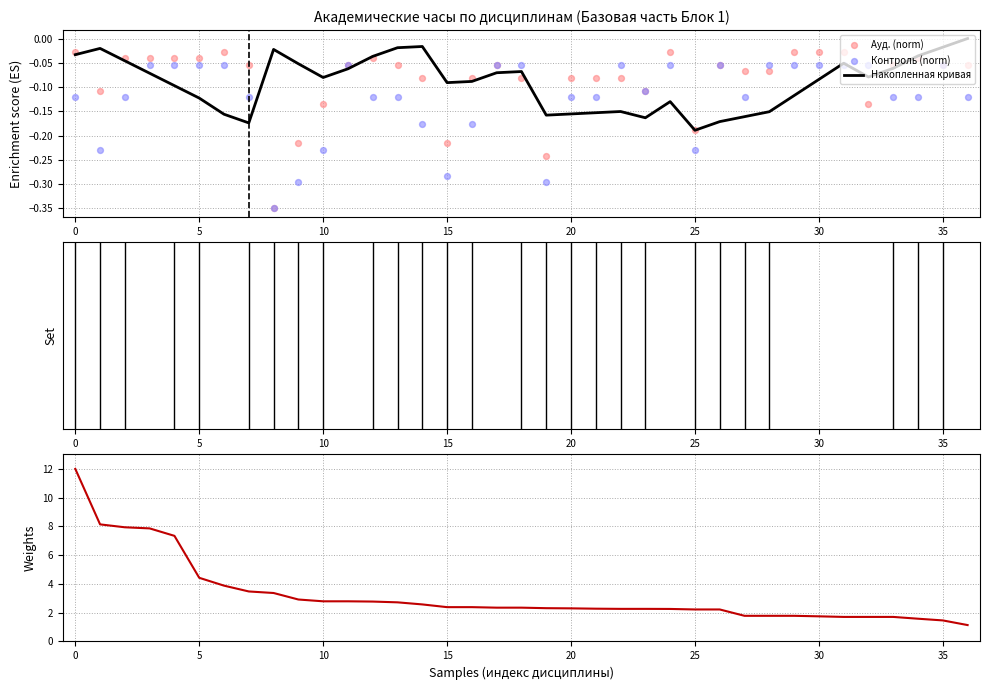

Which series has the largest Y range (max minus min)?

СР (убывание)